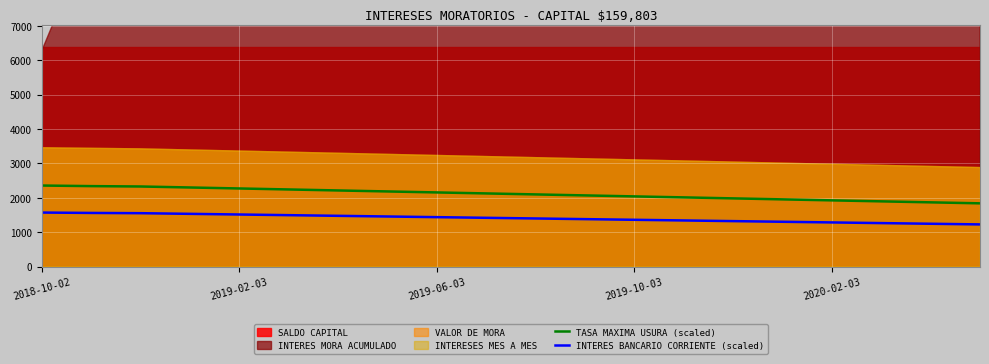

True or false: INTERES BANCARIO CORRIENTE (scaled) and TASA MAXIMA USURA (scaled) cross at least once.

False